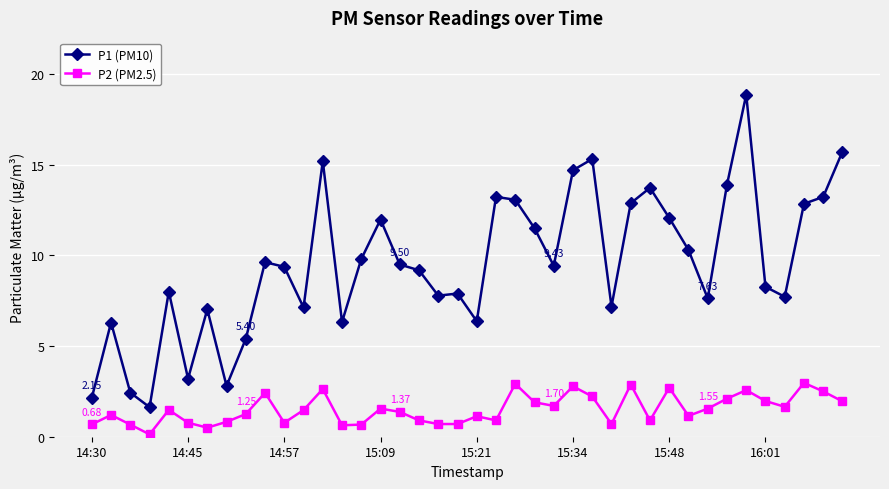

True or false: P2 (PM2.5) and P1 (PM10) intersect in this chart.

False